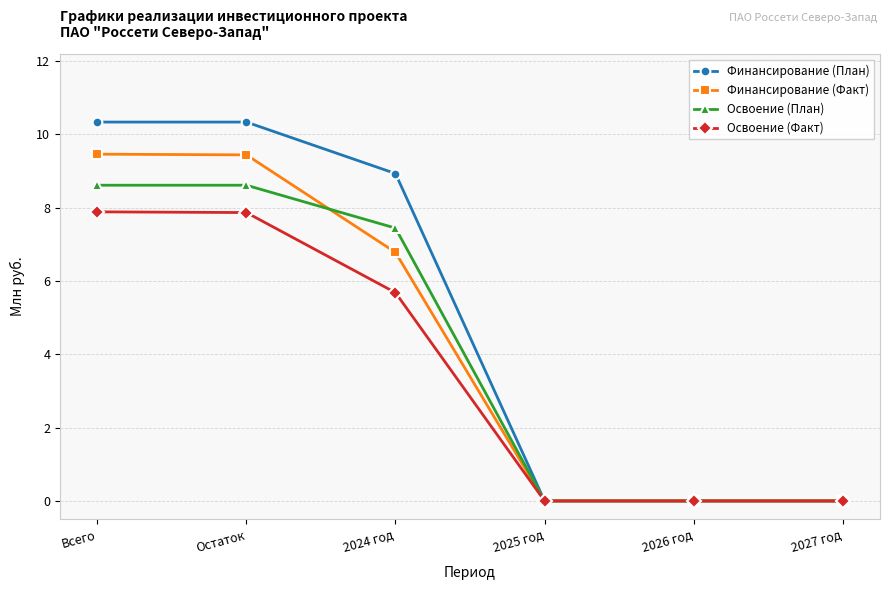

What are all the series names shown in the legend?

Финансирование (План), Финансирование (Факт), Освоение (План), Освоение (Факт)